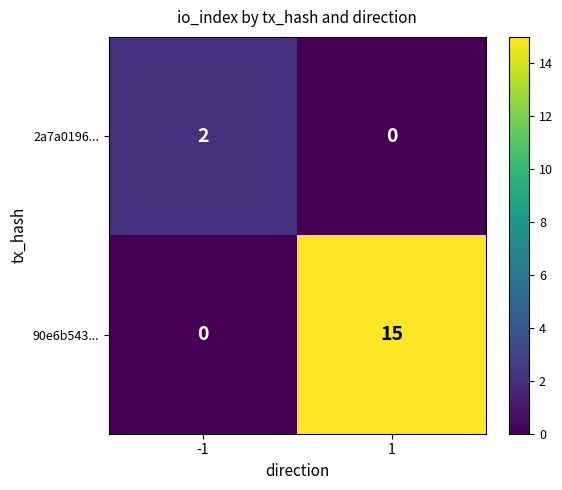

Is it true that 90e6b543... equals 0 at -1?

True